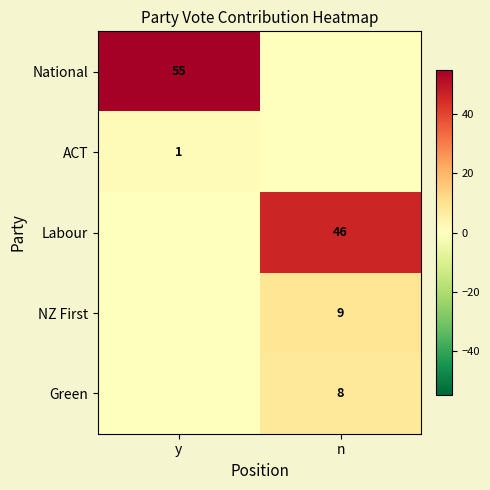

The value of ACT at y is 1. True or false?

True